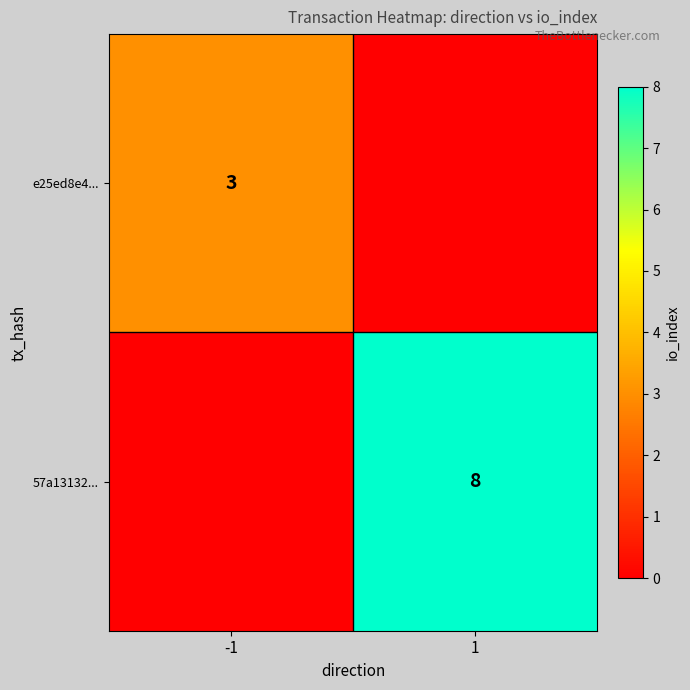

Is it true that e25ed8e4... equals 5 at -1?

False